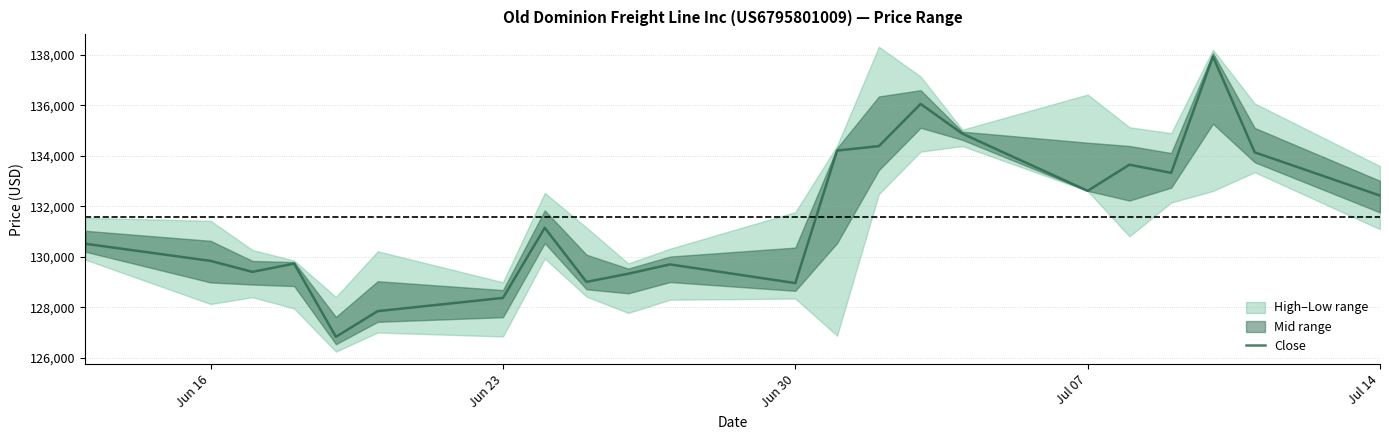

What is the value of the 3rd point from the left?

129406